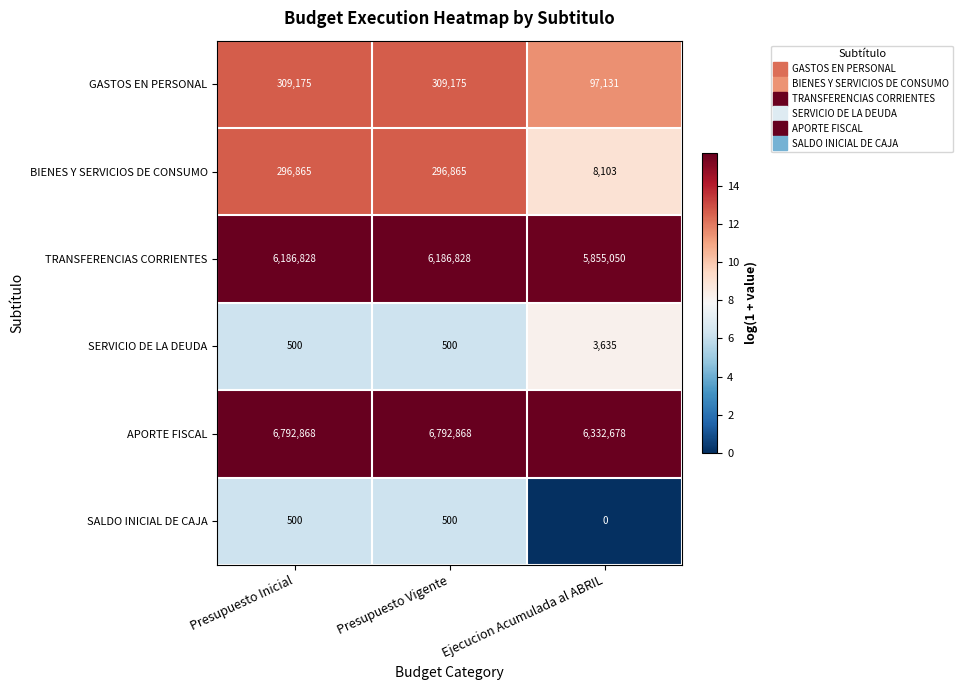

Reading left to right, transcribe all the data shown in this chart.

GASTOS EN PERSONAL: 309175	309175	97131
BIENES Y SERVICIOS DE CONSUMO: 296865	296865	8103
TRANSFERENCIAS CORRIENTES: 6186828	6186828	5855050
SERVICIO DE LA DEUDA: 500	500	3635
APORTE FISCAL: 6792868	6792868	6332678
SALDO INICIAL DE CAJA: 500	500	0